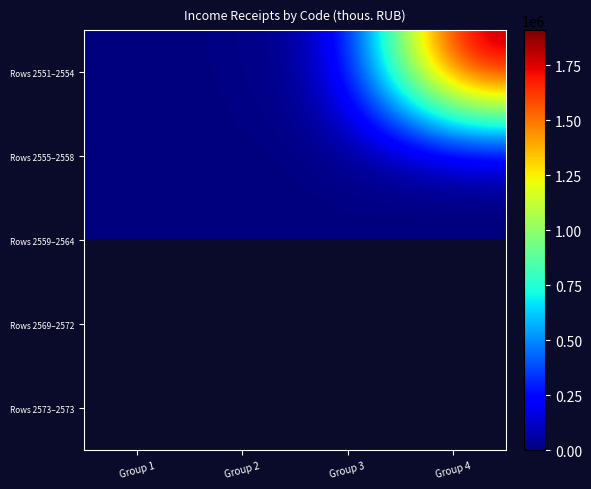

List the series in order of their peak value, lowest first.

Rows 2555–2558, Rows 2559–2564, Rows 2569–2572, Rows 2573–2573, Rows 2551–2554